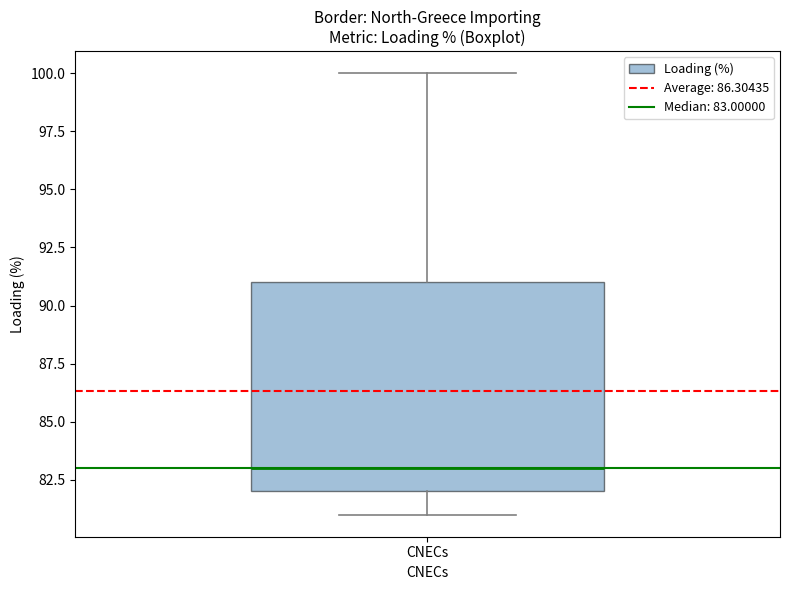

Transcribe this box plot: give where the median line is, the range the box spans, and where the two whiskers end, as read against the y-axis. The values are not printed on the chart, so give them approximately, as read against the axis.

median 83, box 82 to 91, whiskers 81 to 100